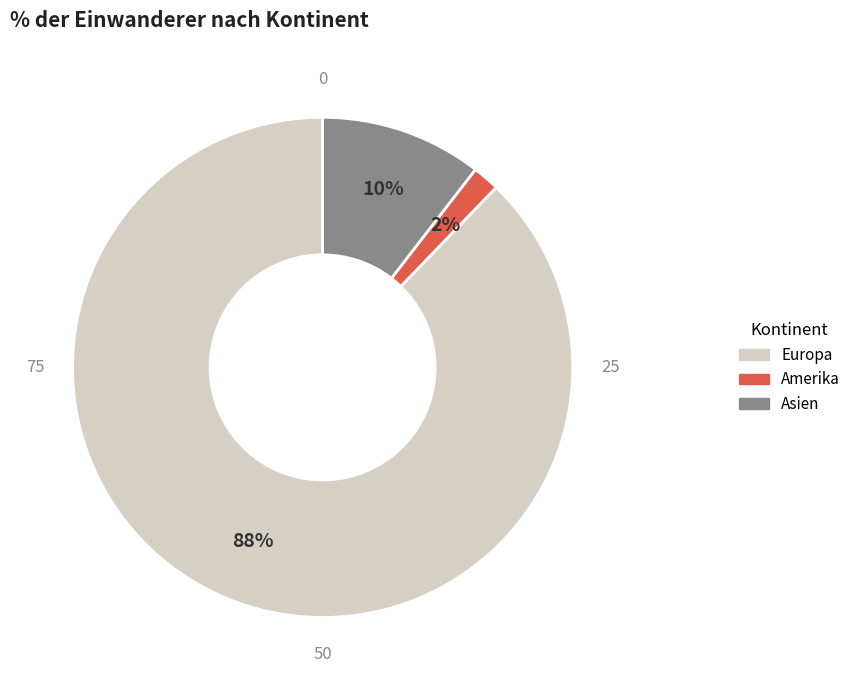

To the nearest percent, what is the average slice percentage?

33%